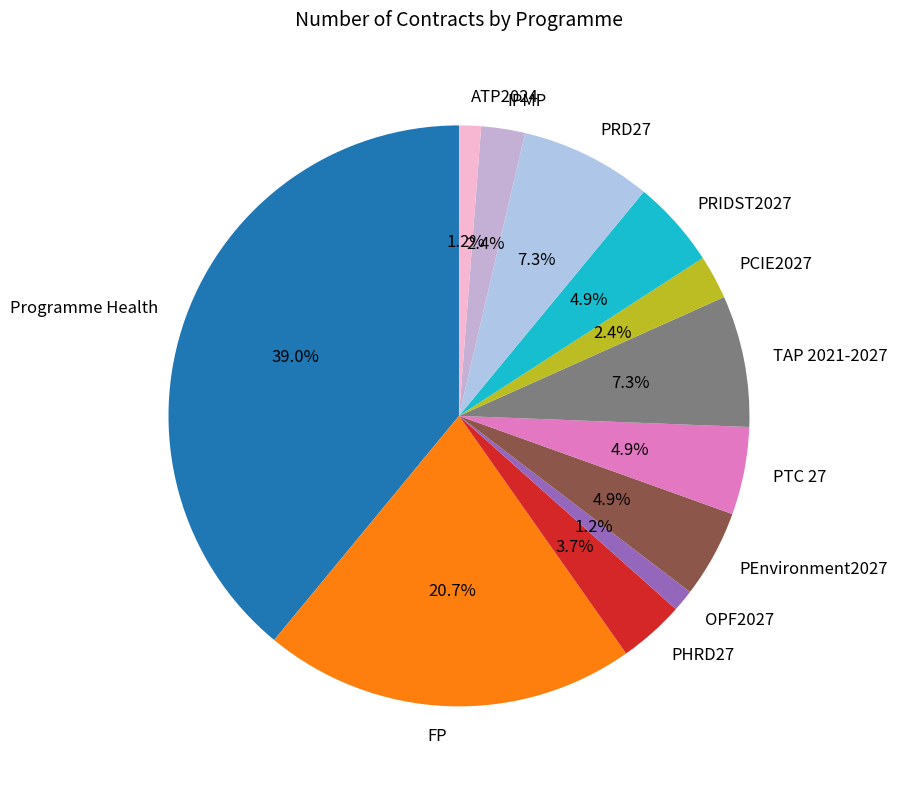

Between PEnvironment2027 and PRD27, which is larger?

PRD27